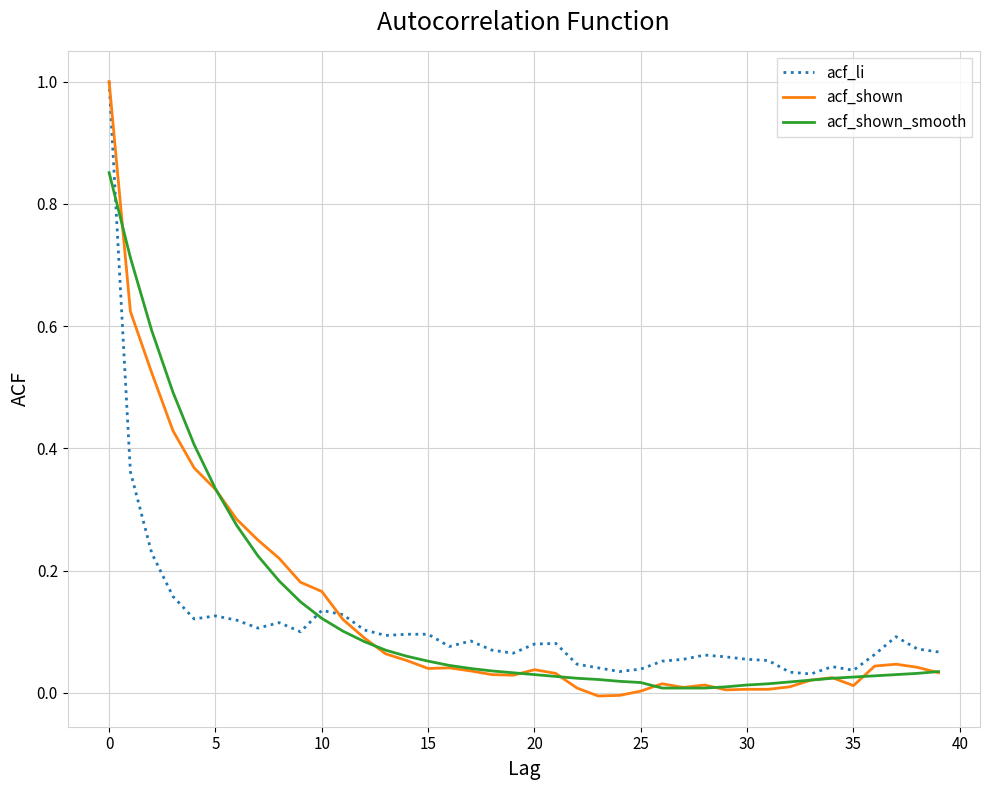

Which series has the widest spread of values?

acf_shown